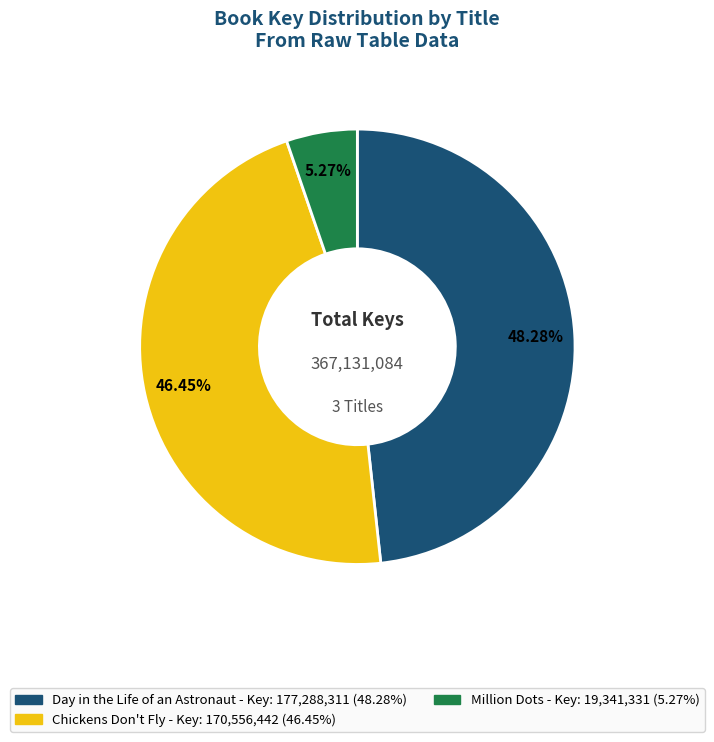

What percentage is the Chickens Don't Fly slice, to the nearest percent?

46%